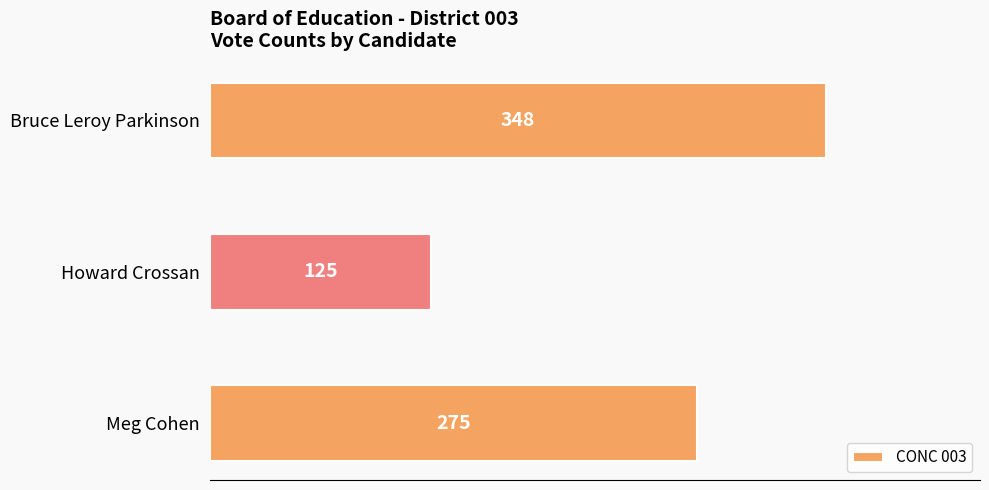

True or false: the data shows 275 at Meg Cohen.

True